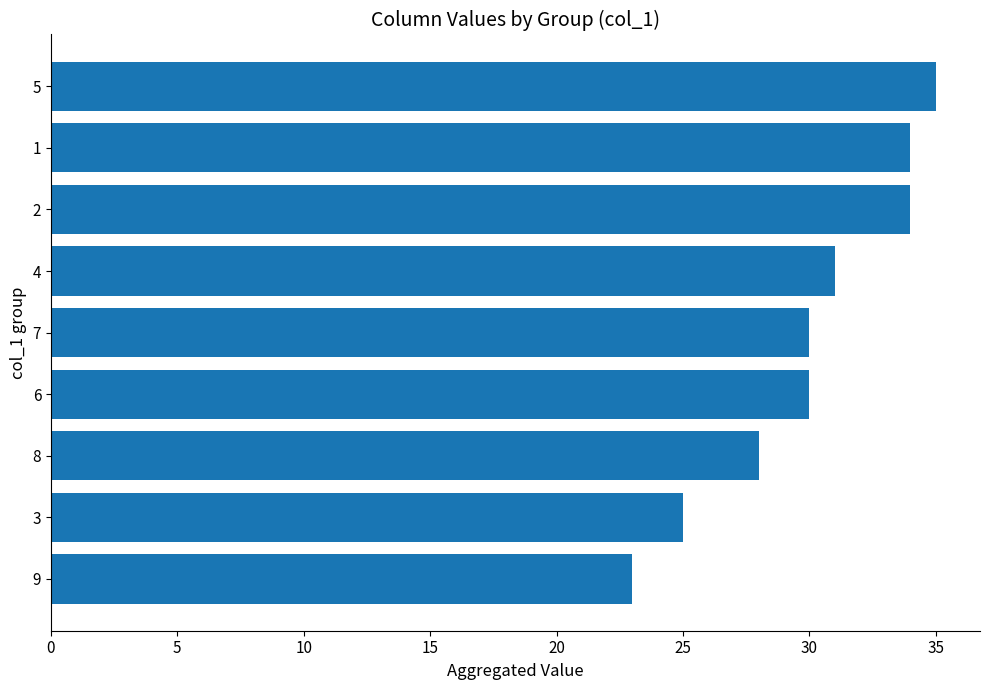

What is the ratio of the value at 5 to the value at 4?

1.1